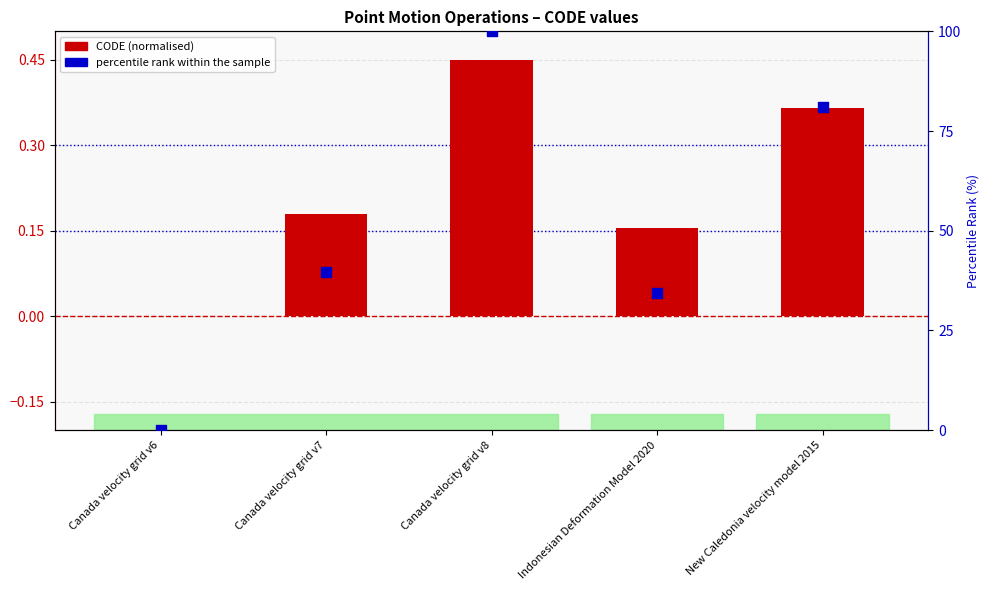

What are all the series names shown in the legend?

CODE (normalised), percentile rank within the sample